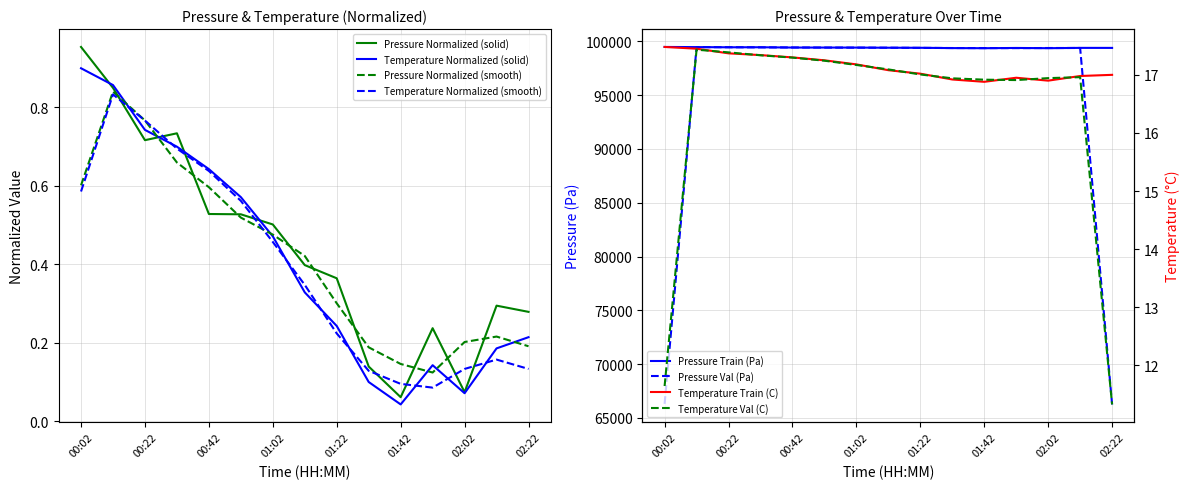

The value of Temperature Normalized (solid) at 02:22 is 0.3. True or false?

False